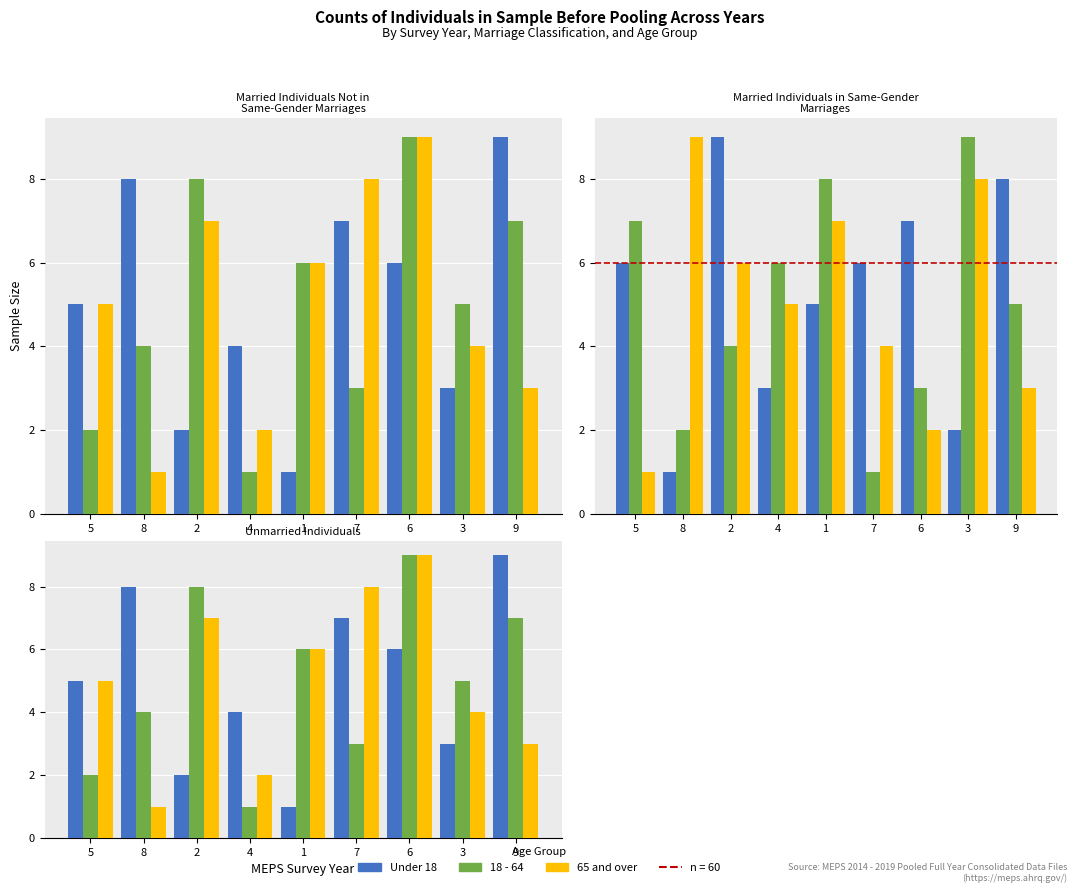

How many groups of bars are there?

9